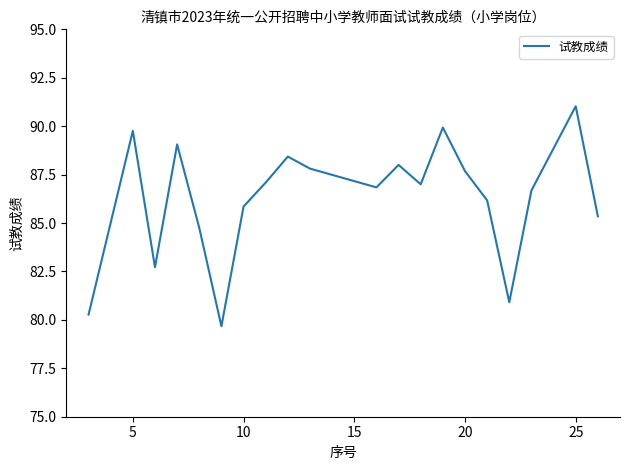

How many interior local valleys (lower than both neighbors) does the data have?

5